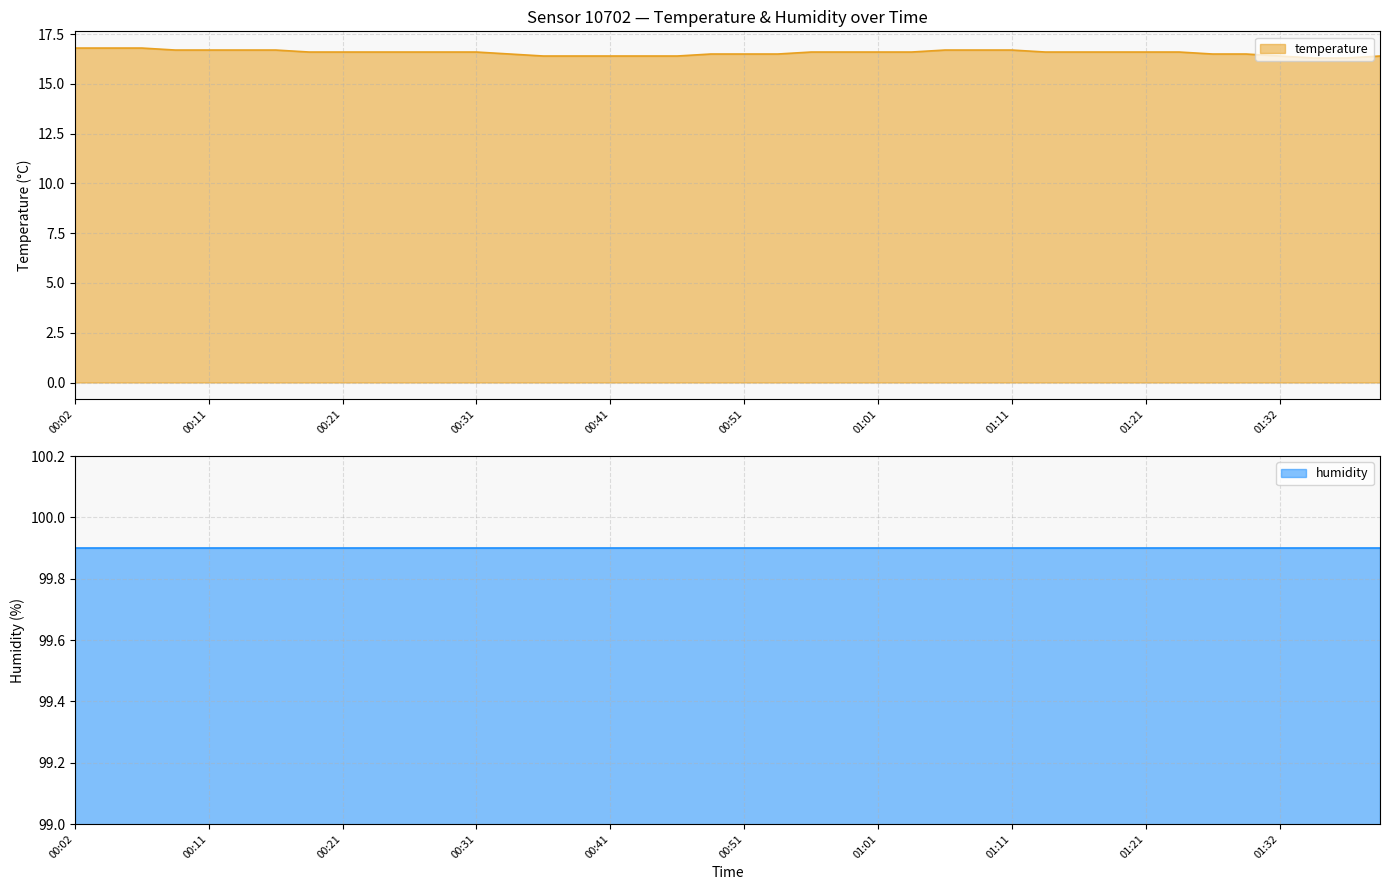

List the labels in order of value, largest first.

00:02, 00:04, 00:07, 00:09, 00:11, 00:14, 00:16, 01:06, 01:08, 01:11, 00:19, 00:21, 00:24, 00:26, 00:29, 00:31, 00:56, 00:58, 01:01, 01:03, 01:13, 01:16, 01:19, 01:21, 01:24, 00:34, 00:48, 00:51, 00:53, 01:27, 01:30, 00:36, 00:39, 00:41, 00:44, 00:46, 01:32, 01:40, 01:35, 01:37